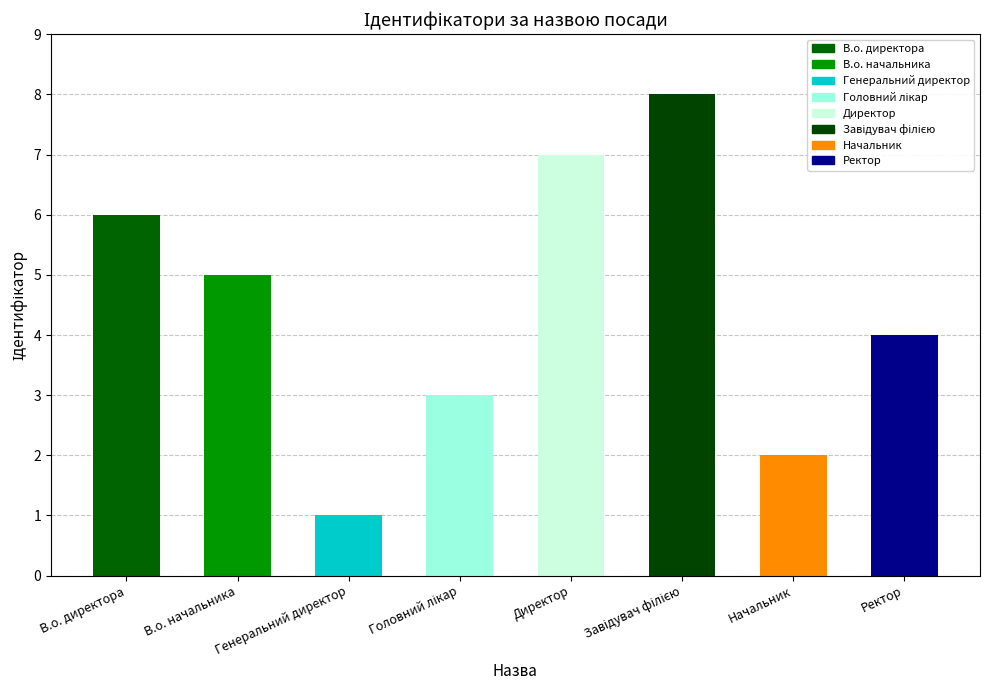

What is the change in value from Директор to Ректор?

-3